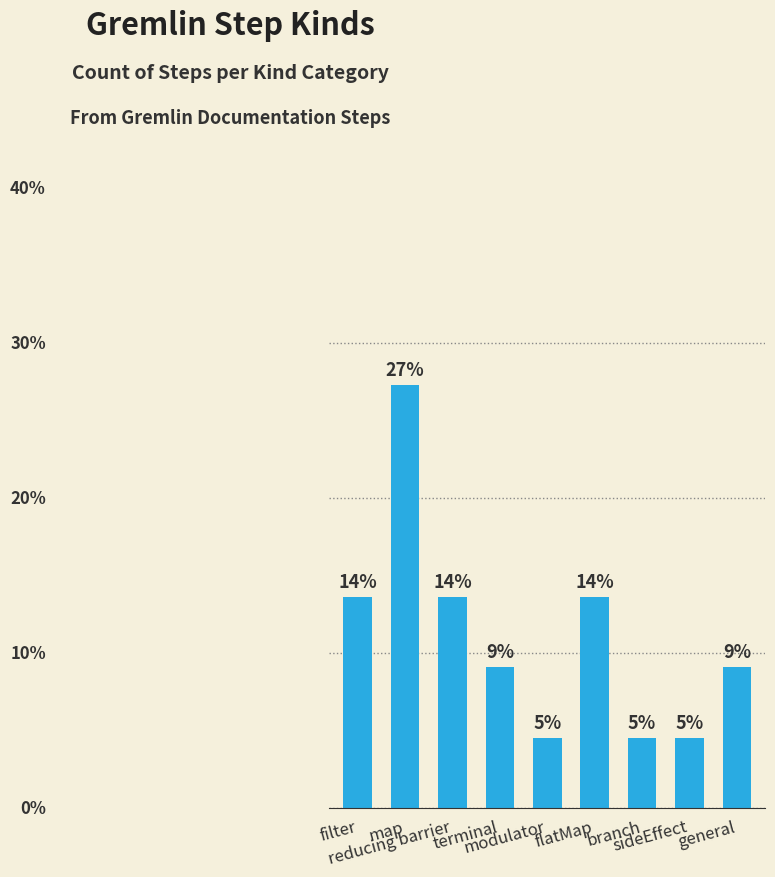

How many data points does each series have?

9